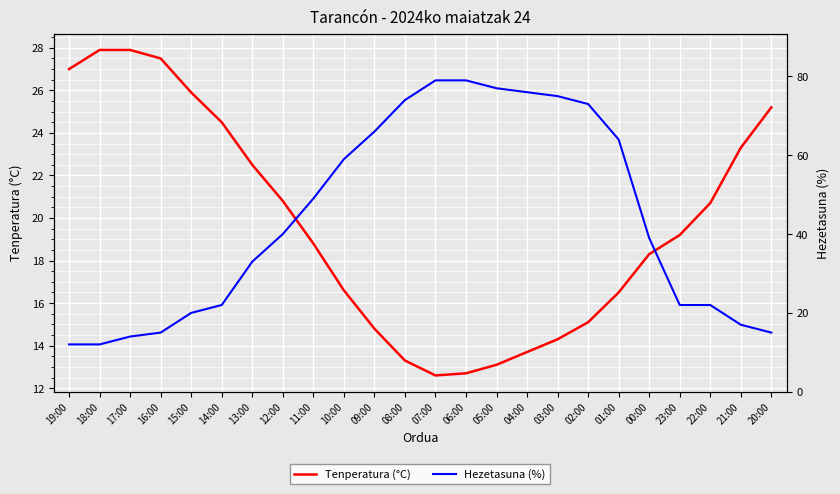

What are all the series names shown in the legend?

Tenperatura (°C), Hezetasuna (%)